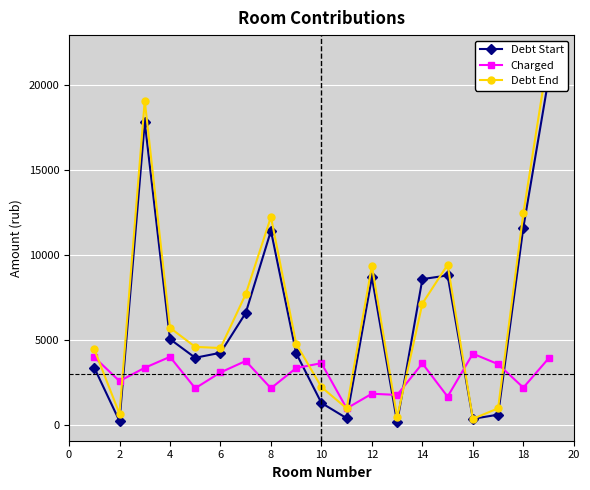

True or false: Charged has more than 1 interior local peaks.

True